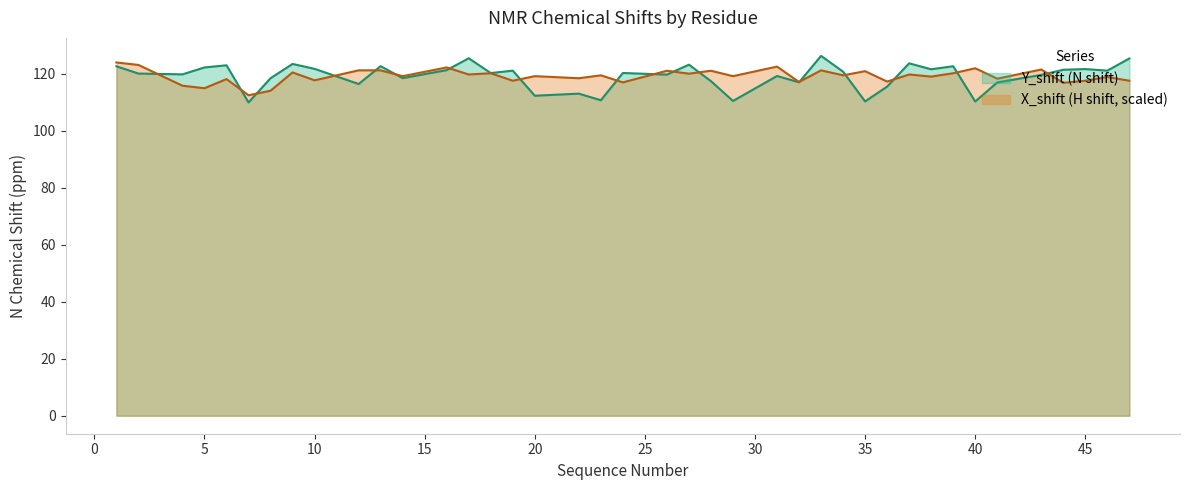

What are all the series names shown in the legend?

Y_shift (N shift), X_shift (H shift, scaled)